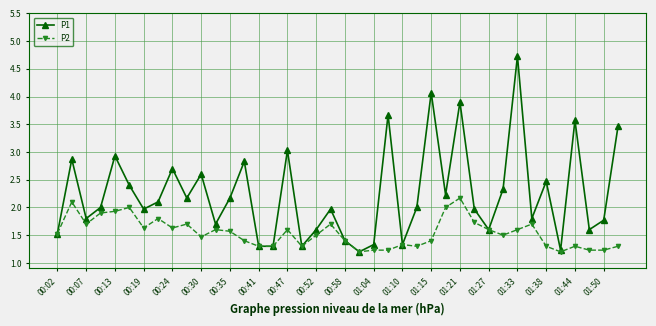

Which series has the widest spread of values?

P1